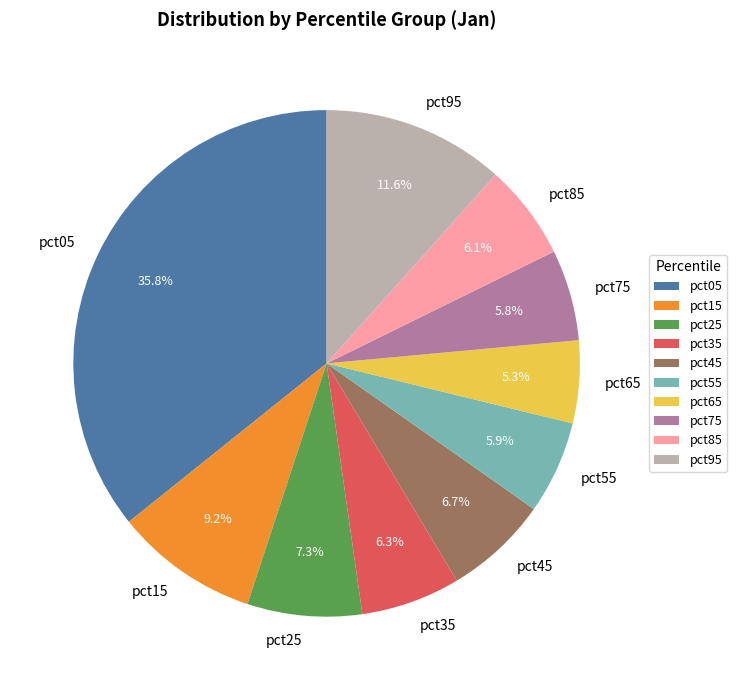

Is there any slice that represents more than half of the pie?

No